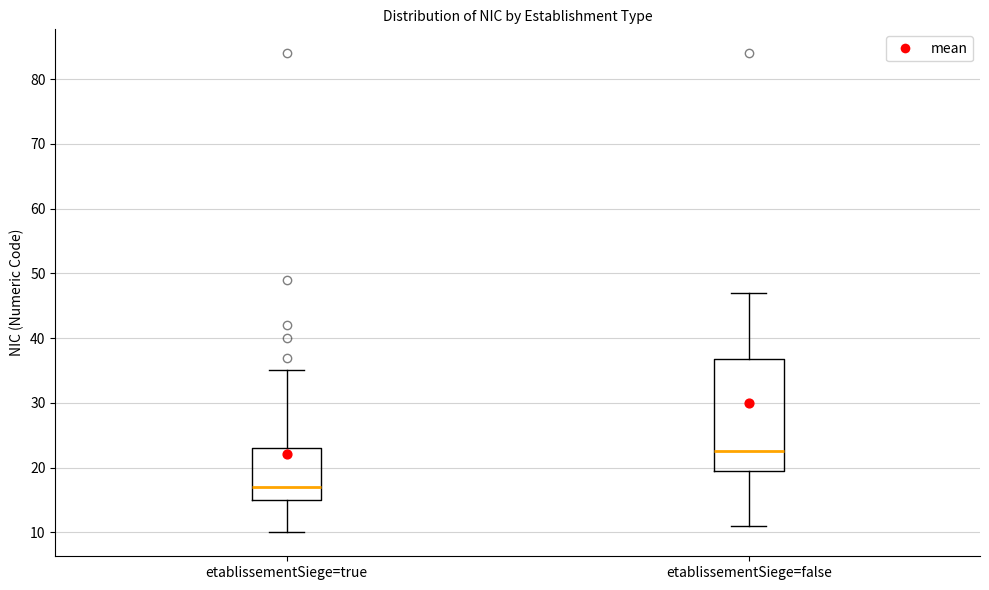

Reading left to right, transcribe this box plot: for each box, give where its median line is, the range the box spans, and where its two whiskers end, as read against the y-axis. The values are not printed on the chart, so give them approximately, as read against the axis.

etablissementSiege=true: median 17, box 15 to 23, whiskers 10 to 35
etablissementSiege=false: median 23, box 20 to 37, whiskers 11 to 47